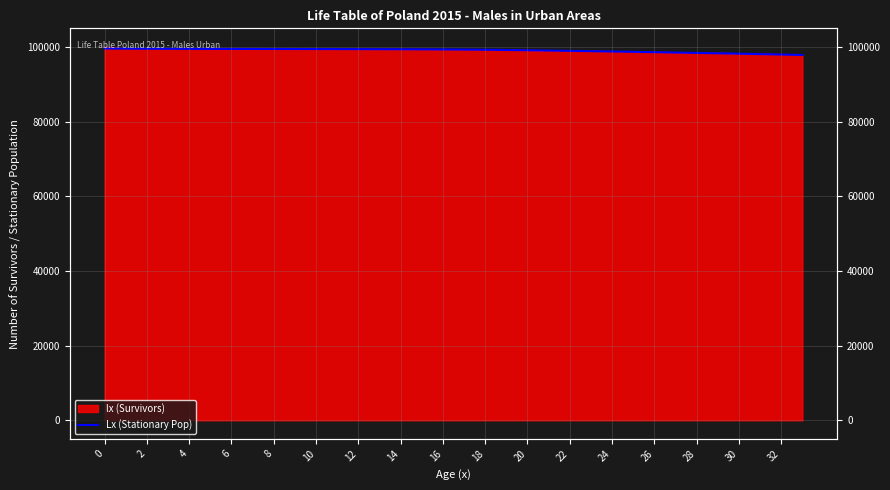

The value at 32 is 97978. True or false?

True